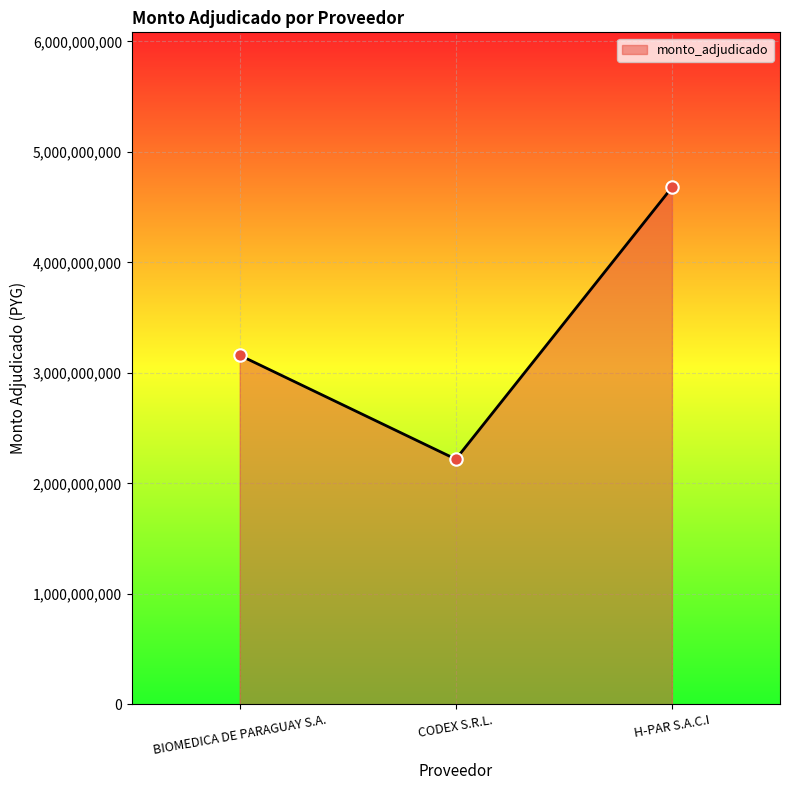

What is the change in value from BIOMEDICA DE PARAGUAY S.A. to H-PAR S.A.C.I?

+1519059920